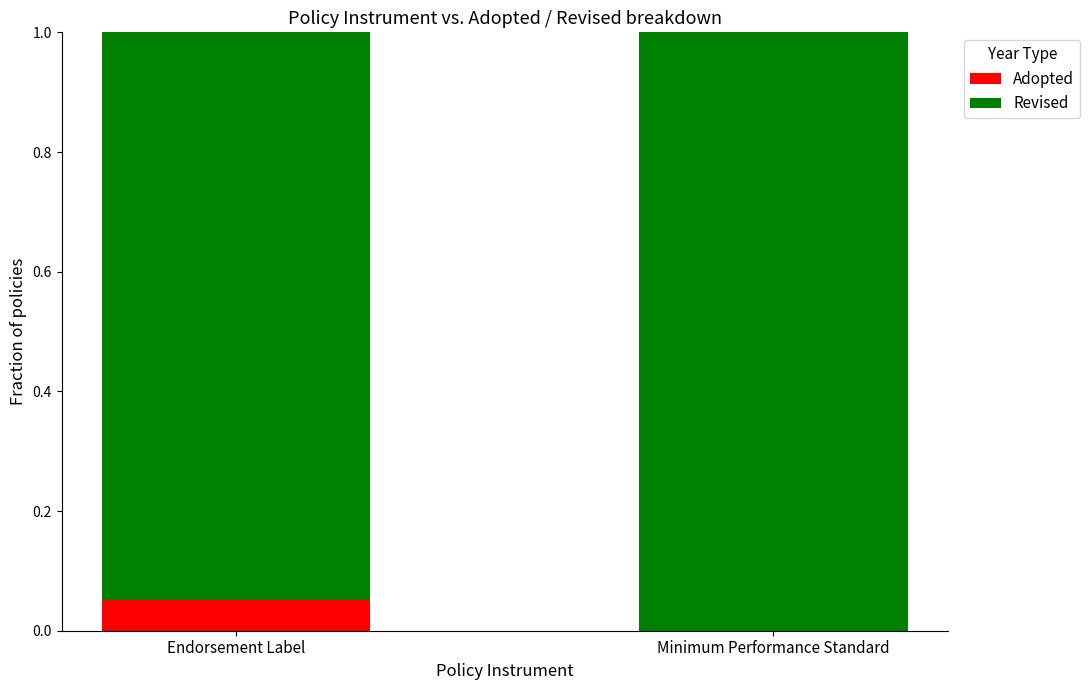

At which label does Adopted reach its peak?

Endorsement Label